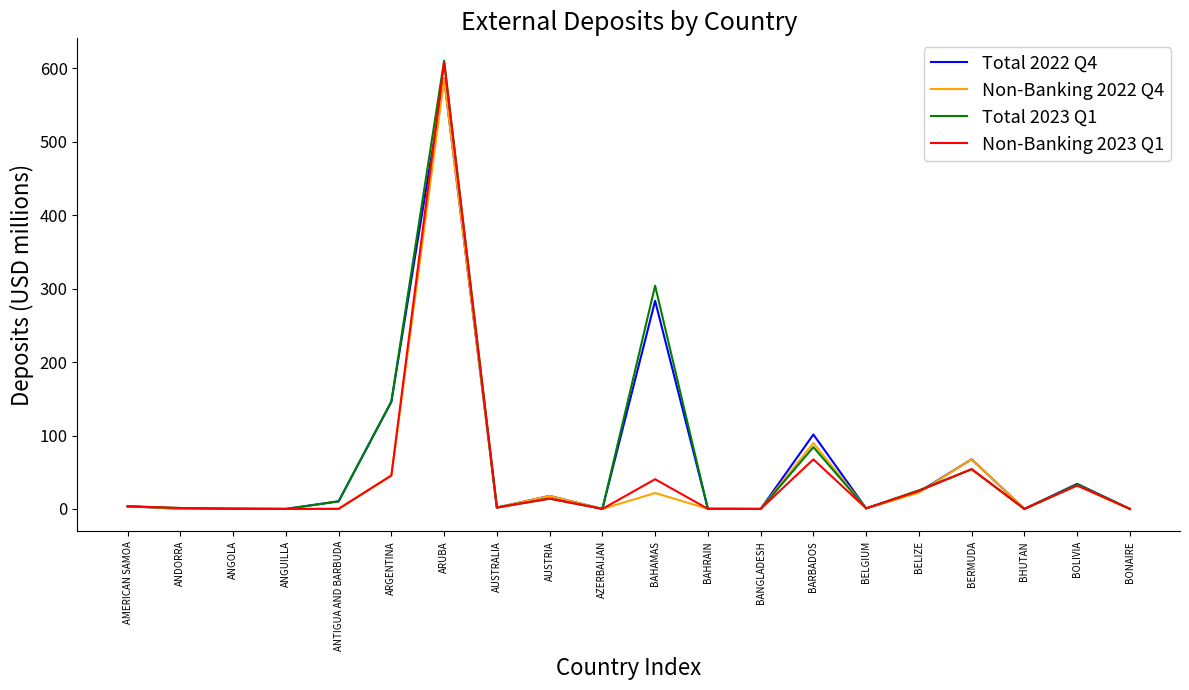

Which series changed the most between ARGENTINA and BAHAMAS?

Total 2023 Q1